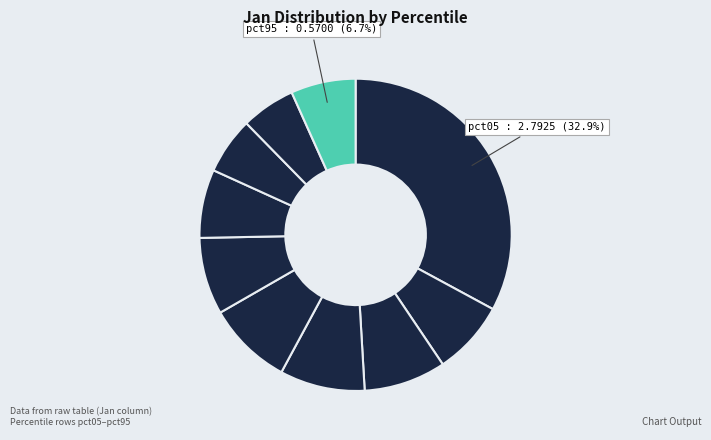

How many segments does this pie chart have?

10